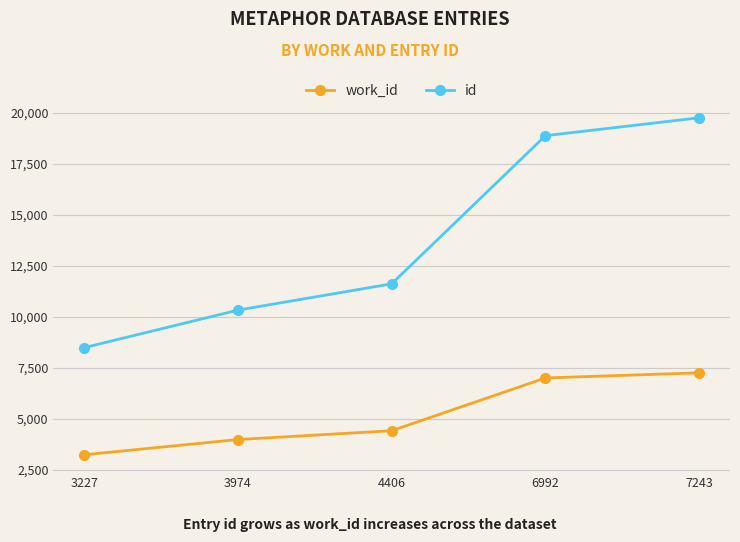

What are all the series names shown in the legend?

work_id, id